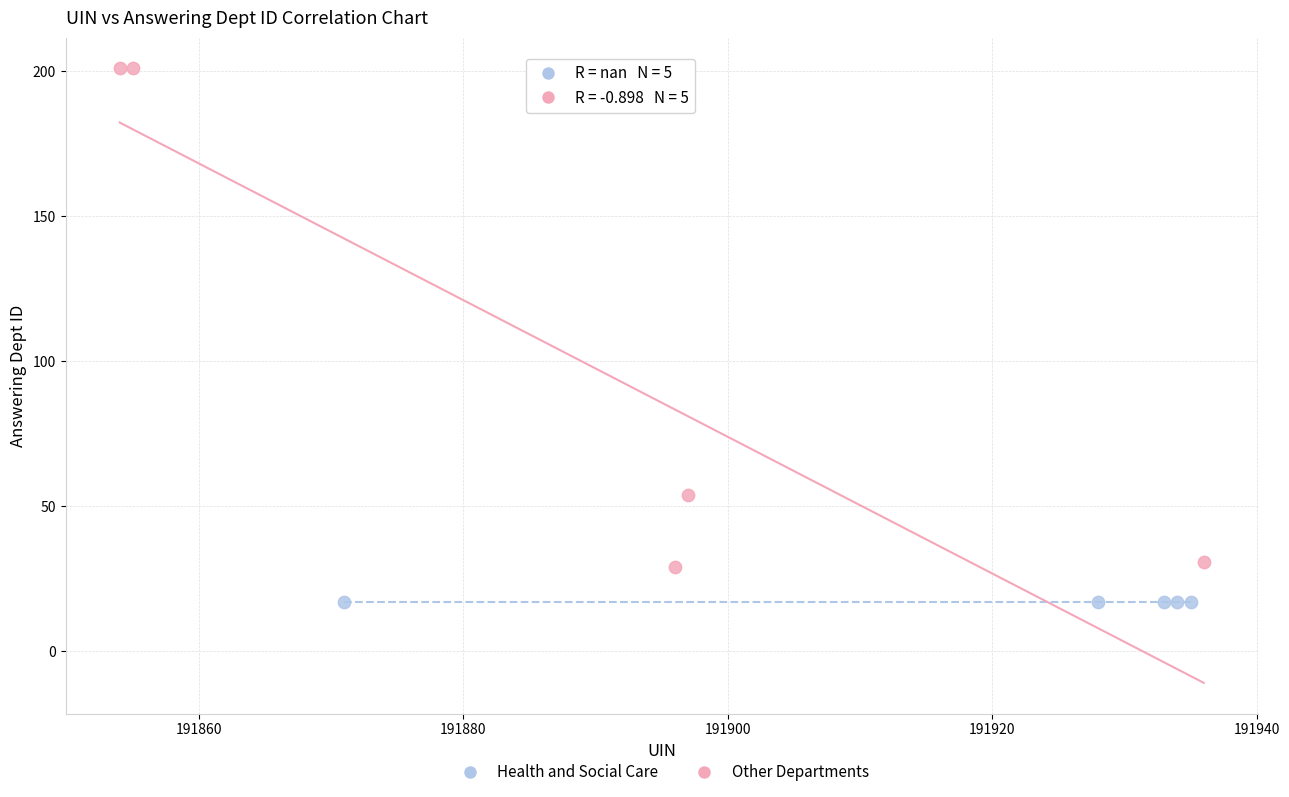

Which series contains the highest Y value?

Other Departments